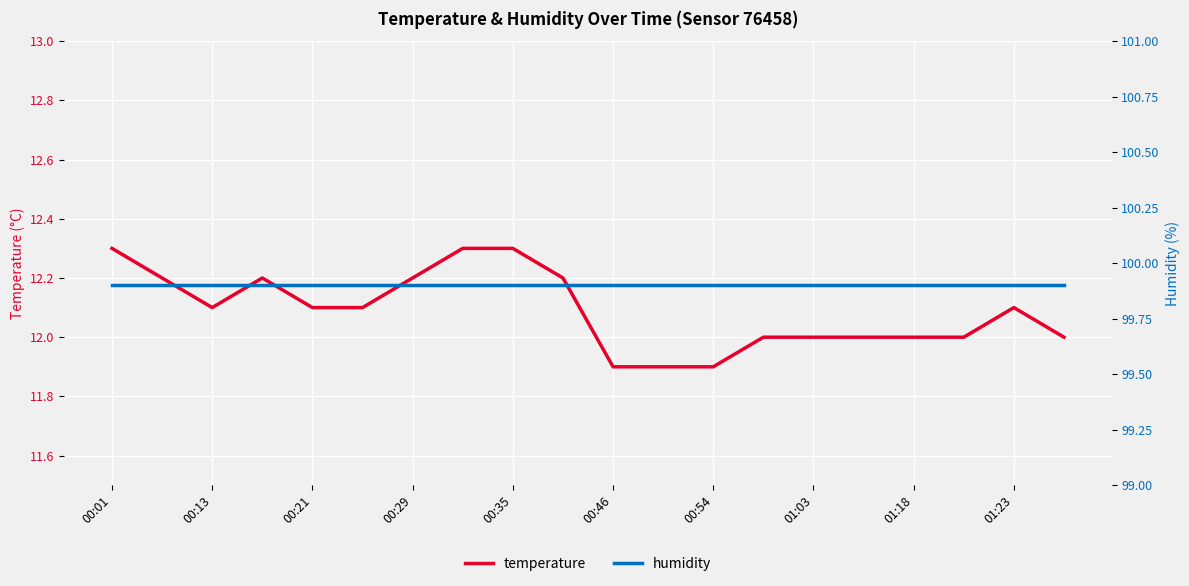

What is the total value across all series at 13?

111.9